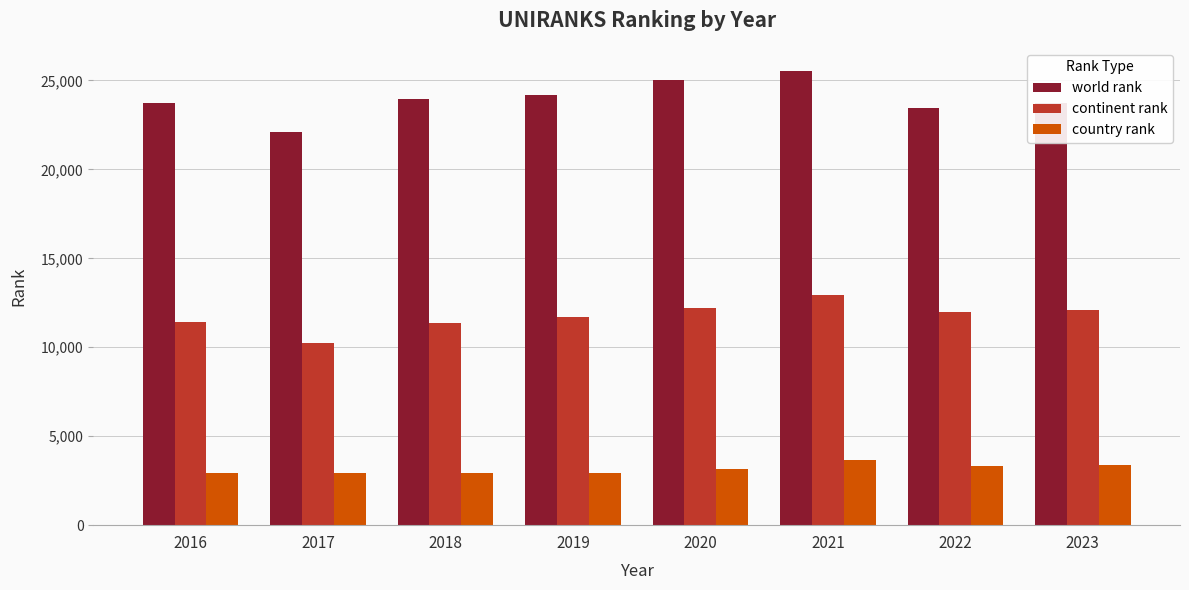

What is the smallest value displayed?

2942